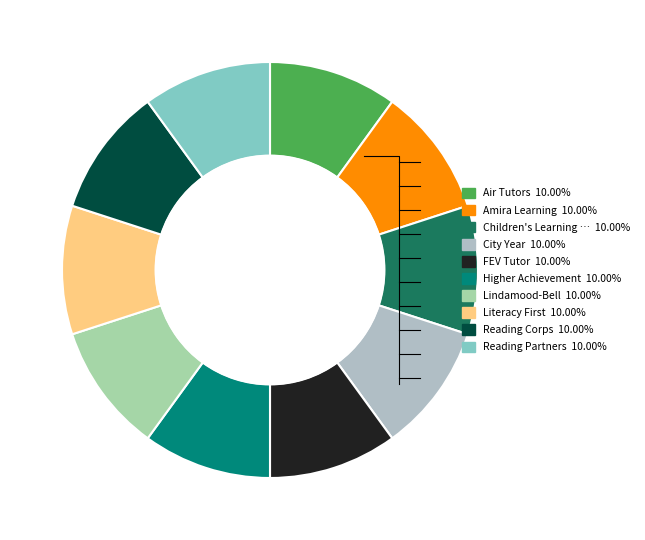

Is it true that FEV Tutor is 10% of the pie?

True